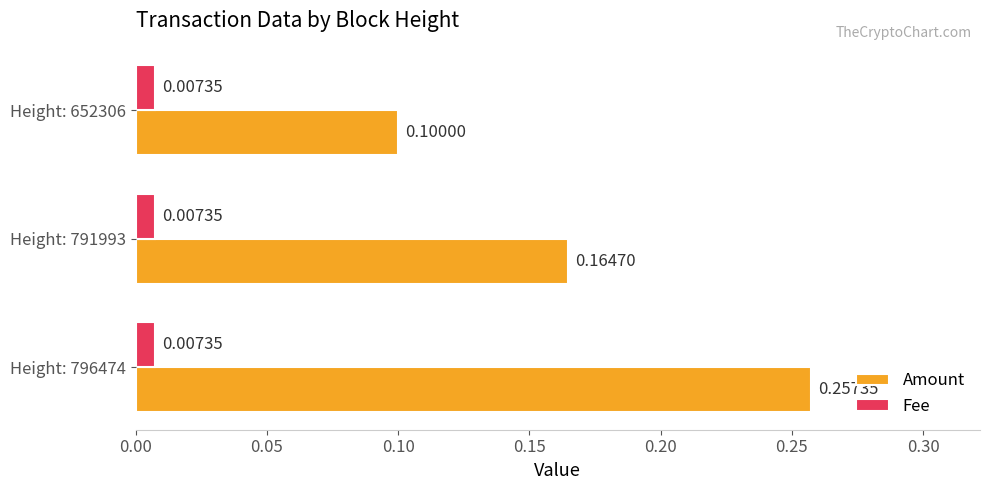

At how many categories does at least one series exceed 0?

3